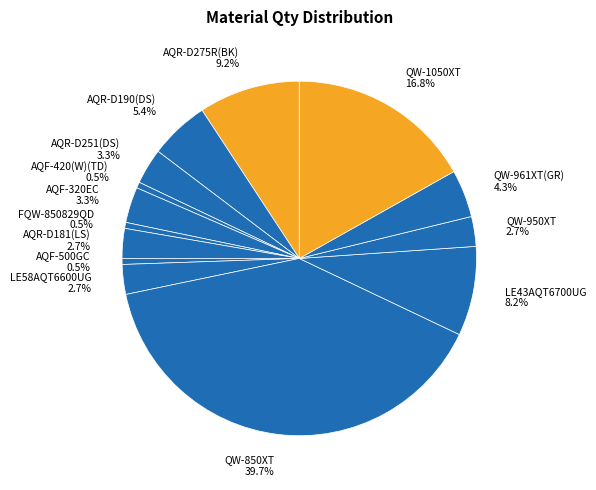

What portion of the pie excludes LE43AQT6700UG?

91.8%